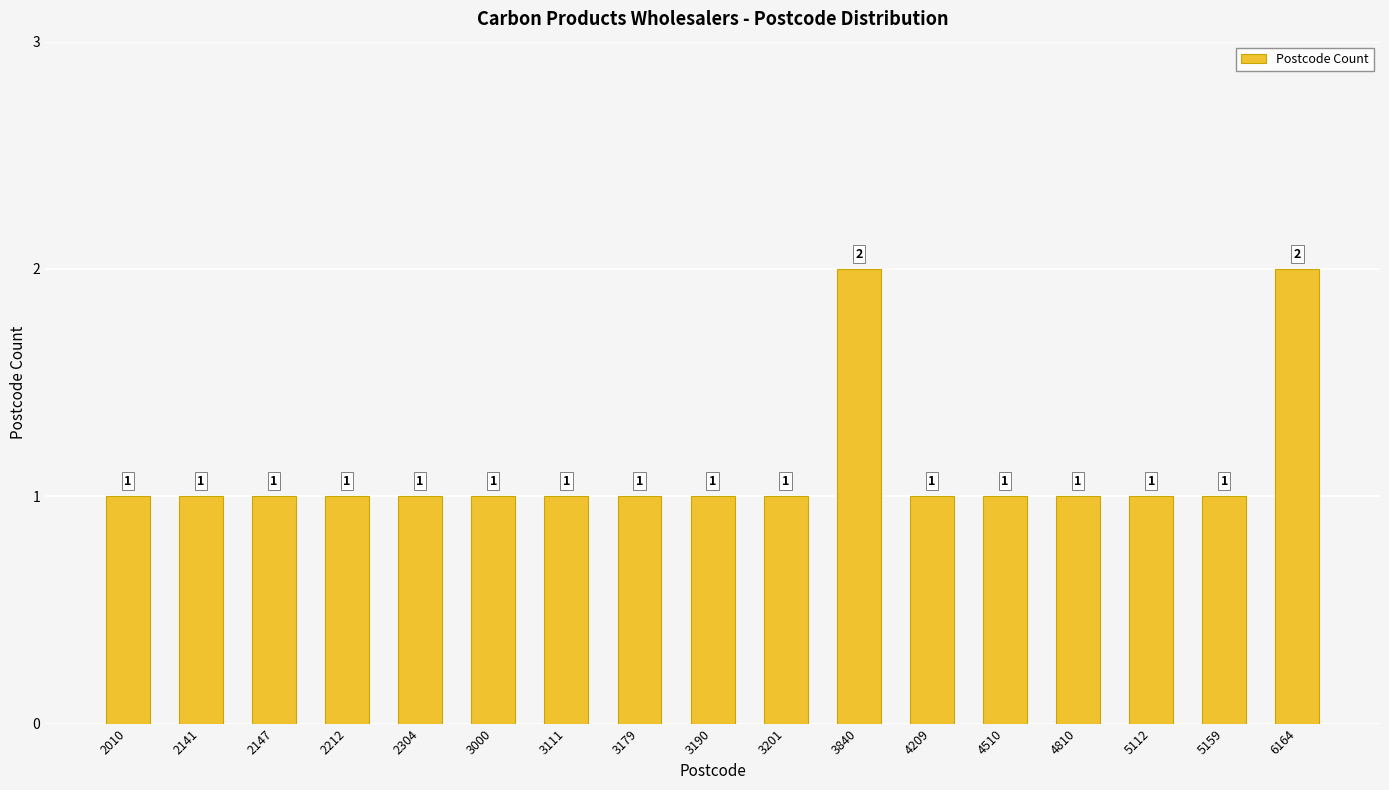

What is the value of the 3rd bar from the left?

1